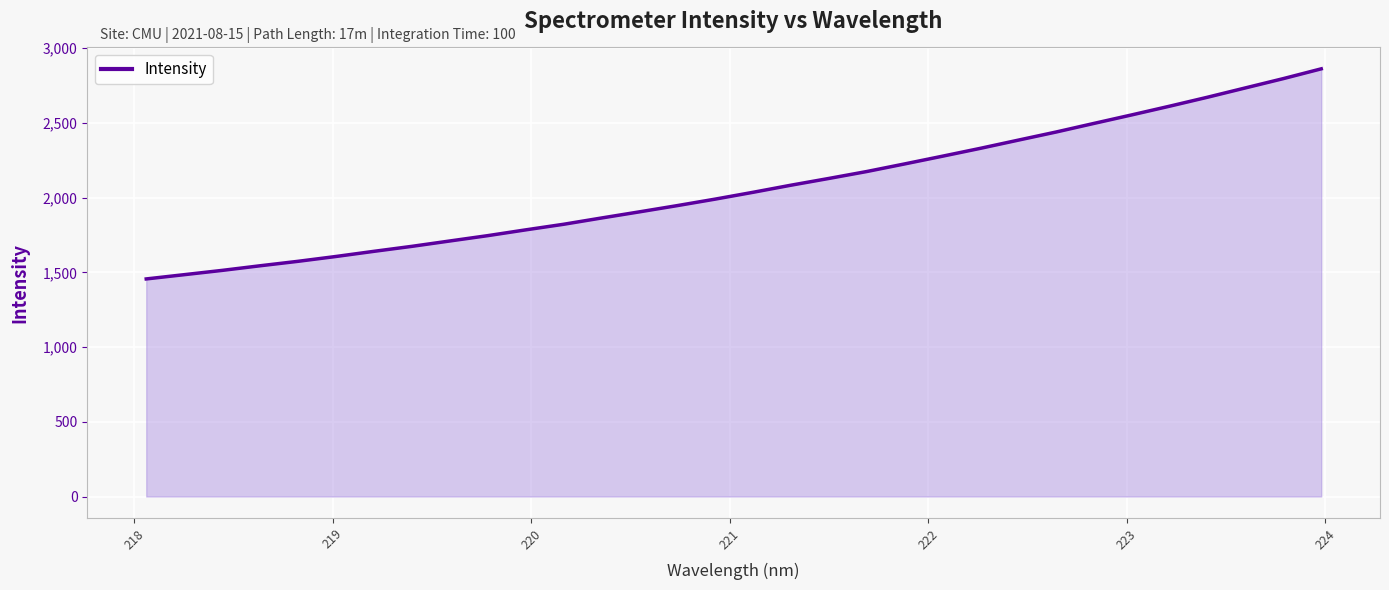

What is the greatest value displayed?

2862.6